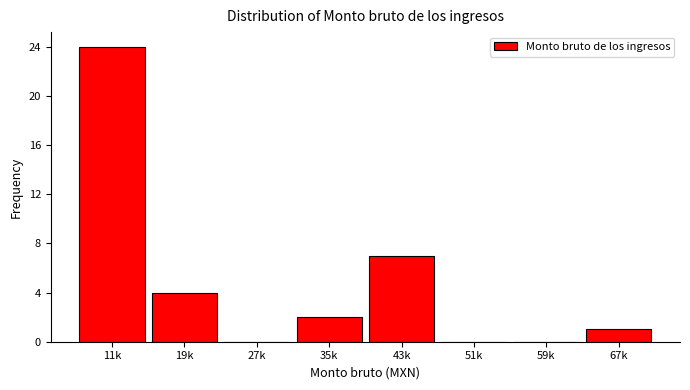

Reading left to right, transcribe all the data shown in this chart.

11k=24	19k=4	27k=0	35k=2	43k=7	51k=0	59k=0	67k=1